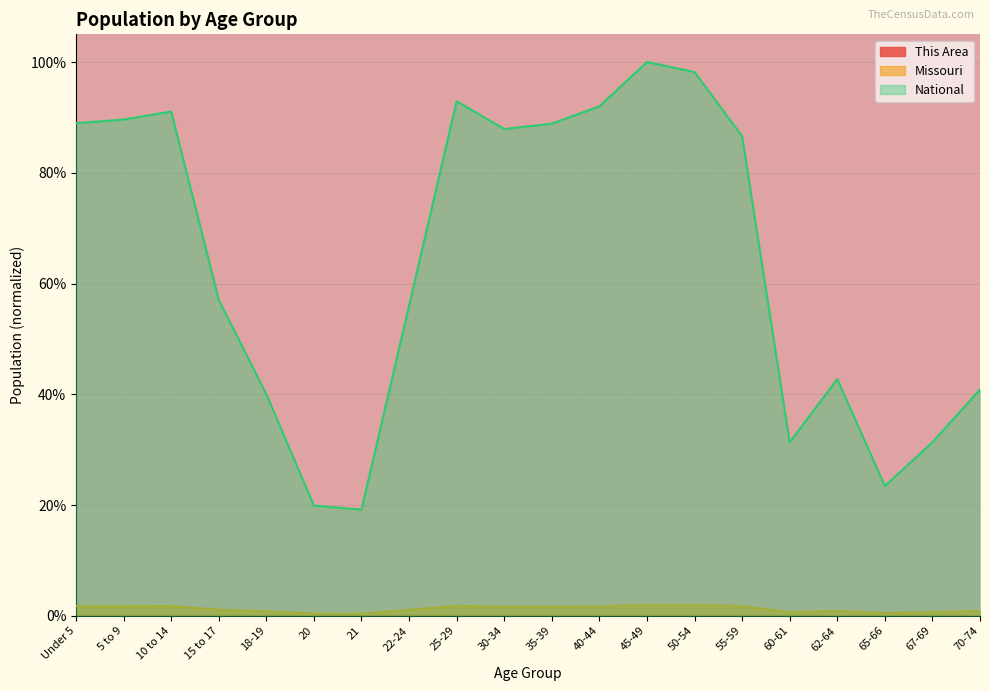

What position from the left is 22-24?

8